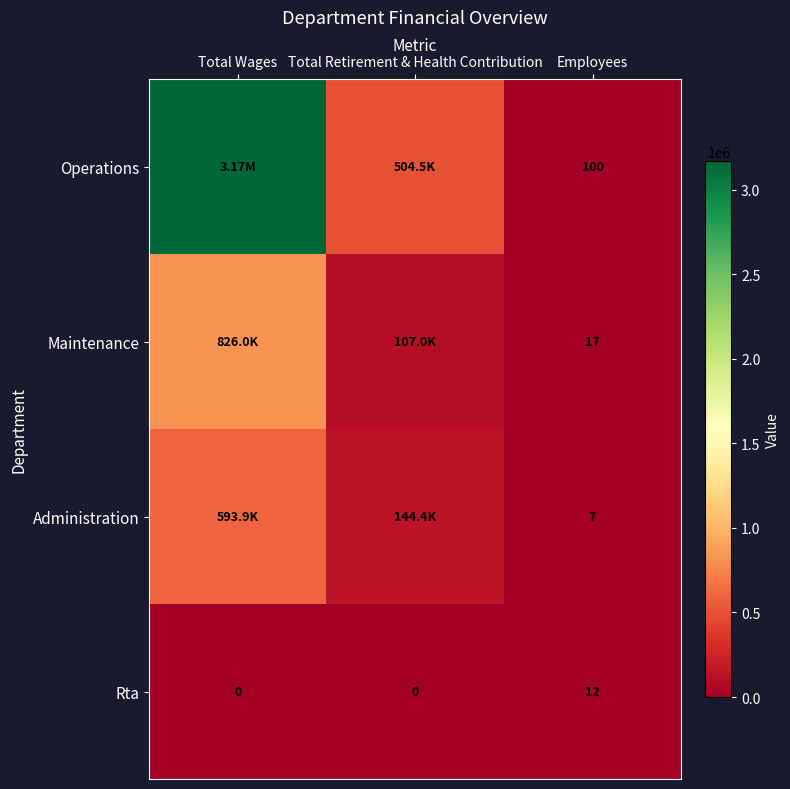

What is the sum of all Rta values?

12